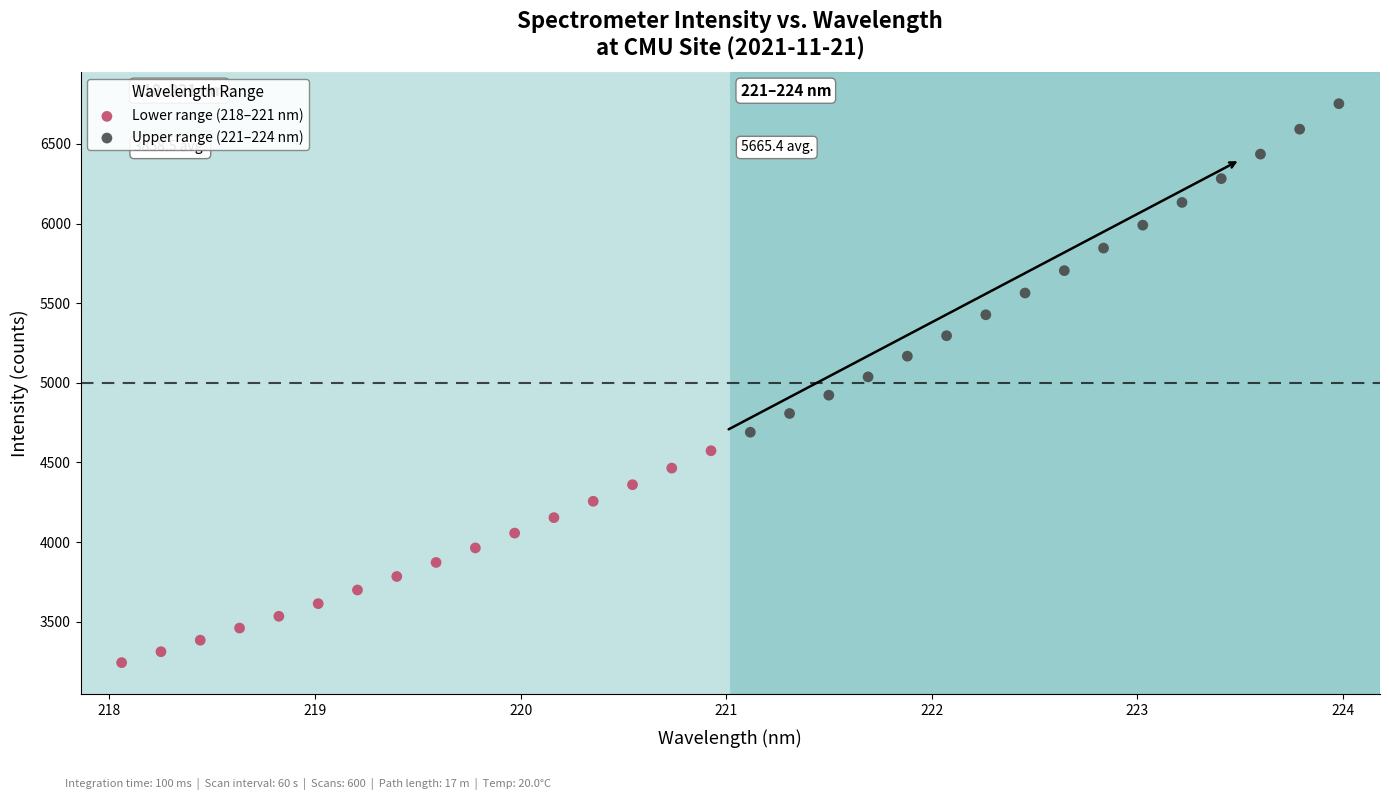

Which series has the widest spread of Y values?

Upper range (221–224 nm)